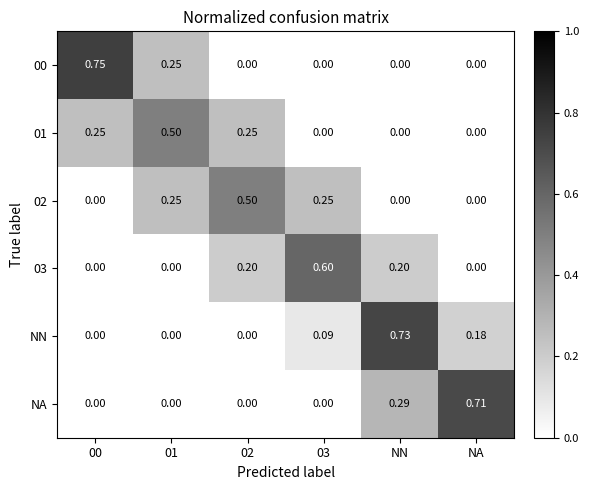

At which category is the sum across all series the highest?

NN